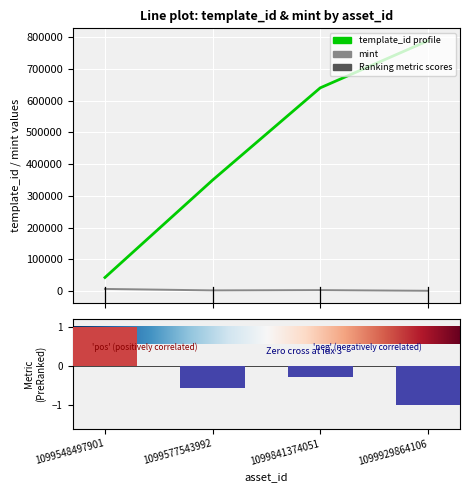

Reading left to right, transcribe all the data shown in this chart.

template_id: 1099548497901=42421	1099577543992=349523	1099841374051=640424	1099929864106=788866
mint: 1099548497901=6382	1099577543992=1776	1099841374051=2592	1099929864106=519